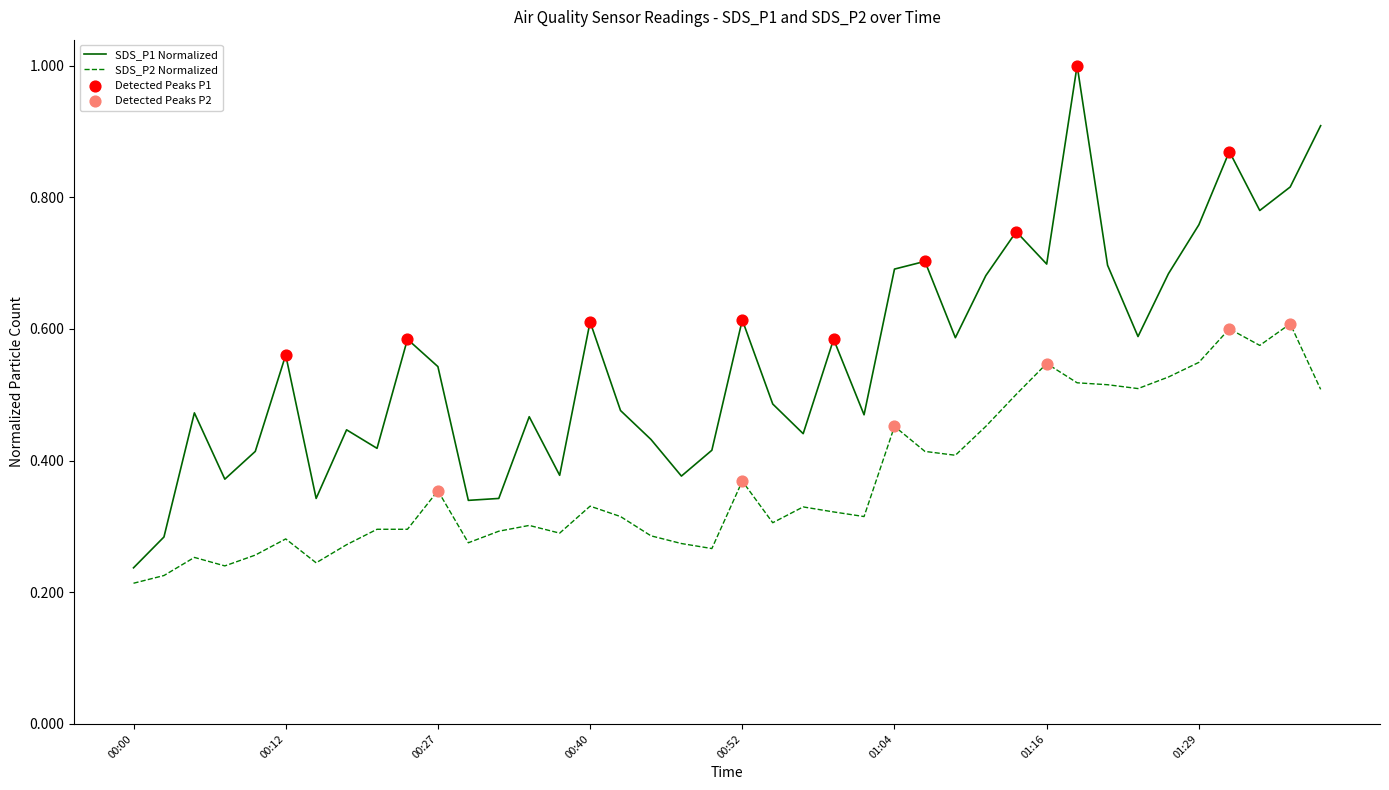

Which series has the largest total across all categories?

SDS_P1 Normalized